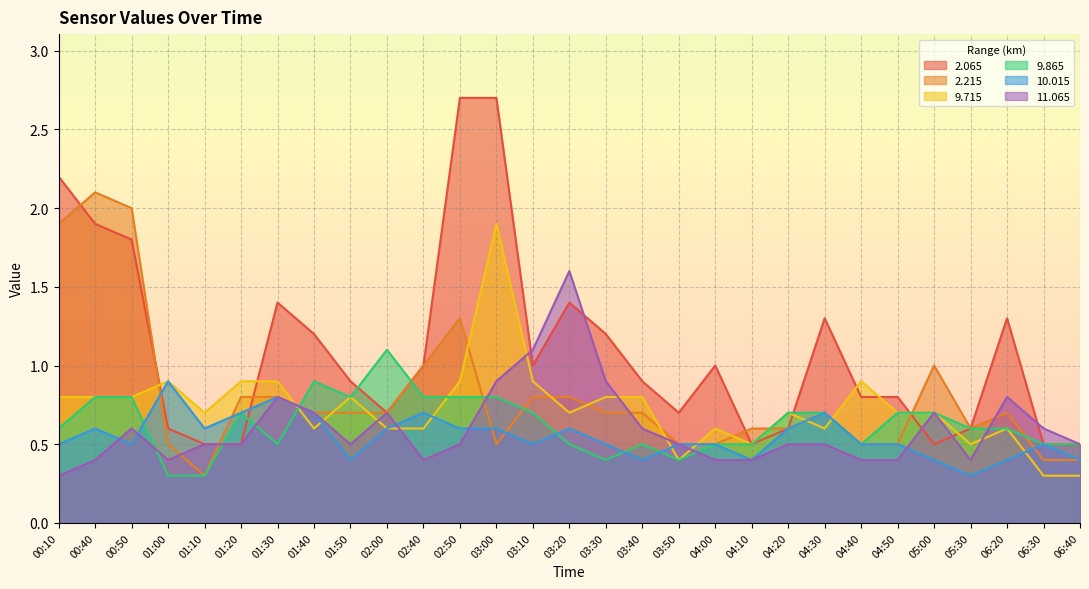

Rank the series at 01:00 from highest to lowest value.

9.715, 10.015, 2.065, 2.215, 11.065, 9.865